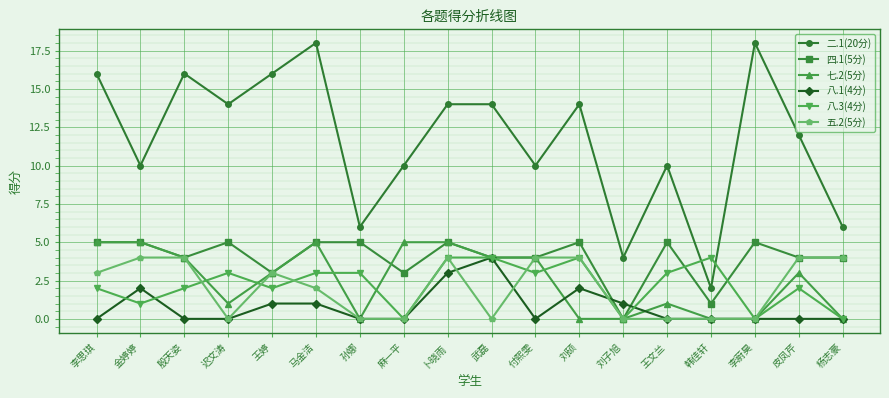

True or false: 八.3(4分) has more than 2 points higher than both neighbors.

True